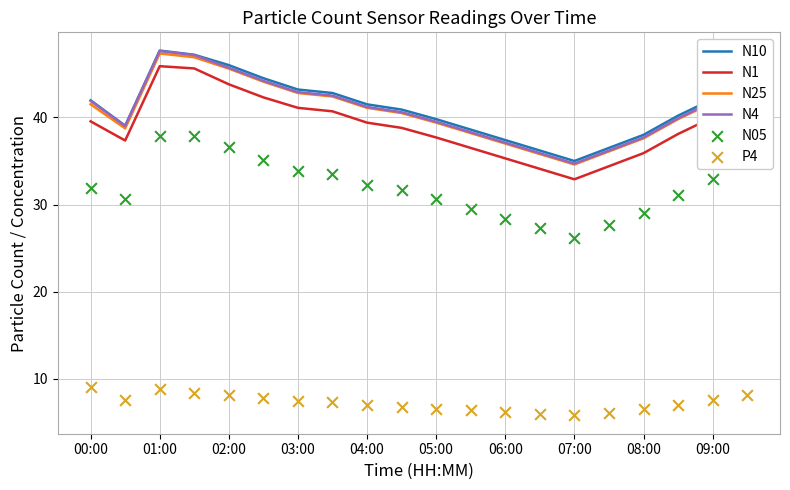

True or false: N1 and N10 intersect in this chart.

False